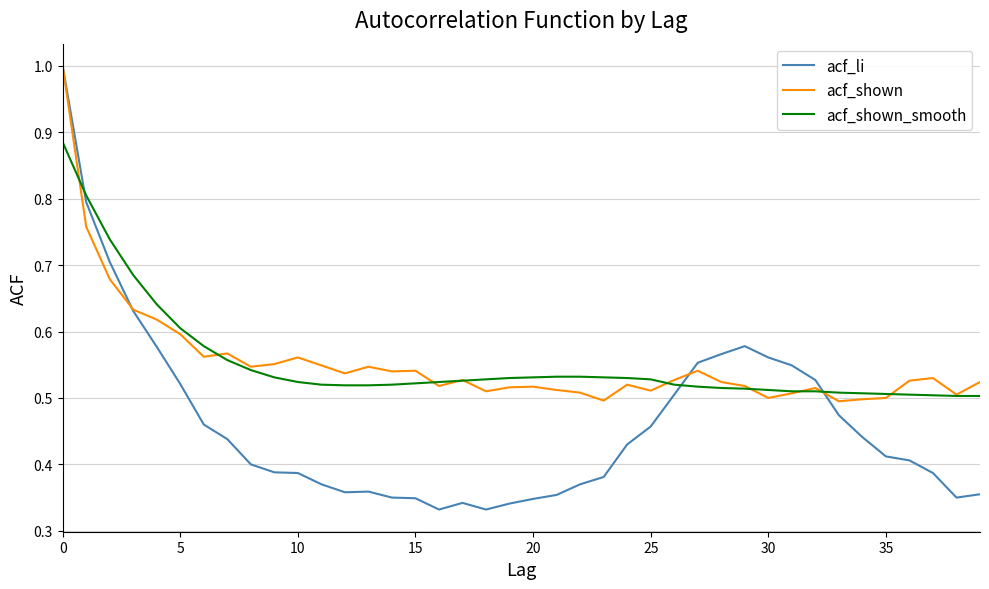

What is the maximum value shown in the chart?

1.0